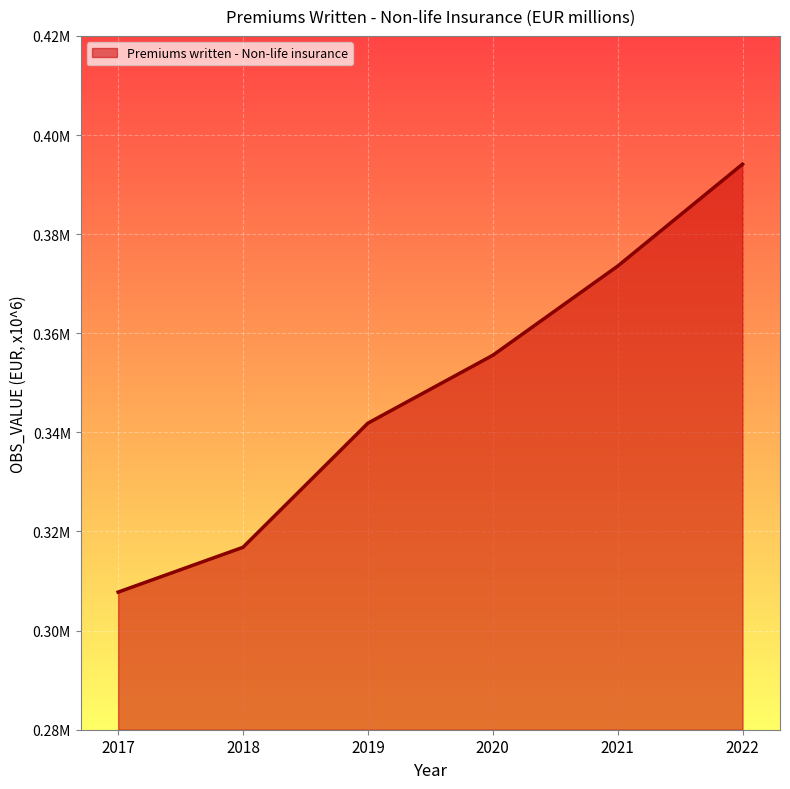

Does the chart display data point markers on the line(s)?

No